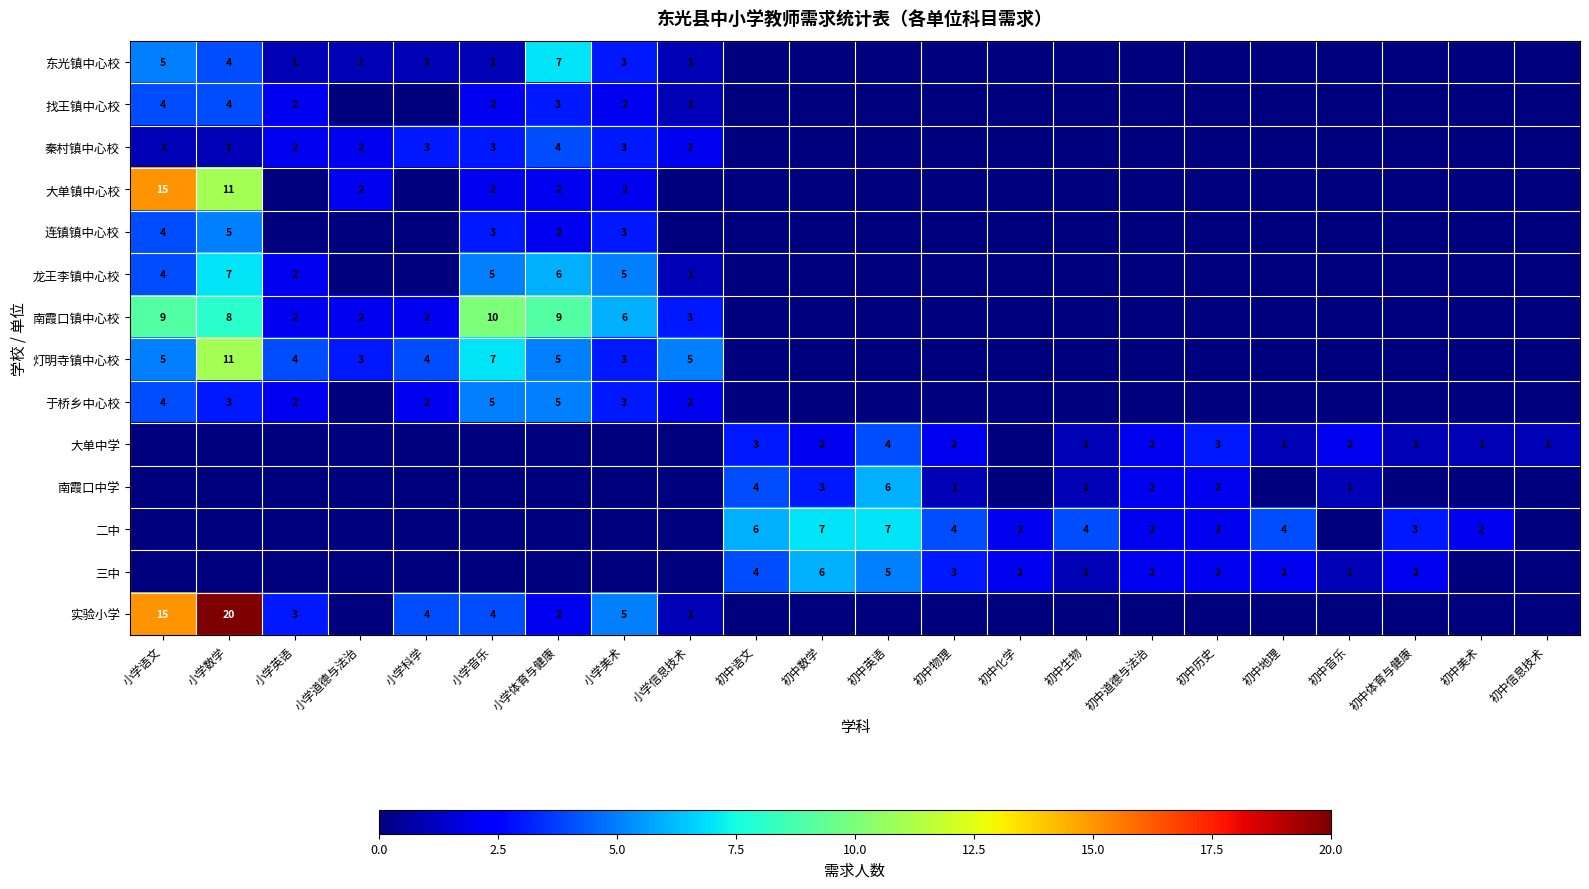

What is the total value across all series at 小学道德与法治?

10